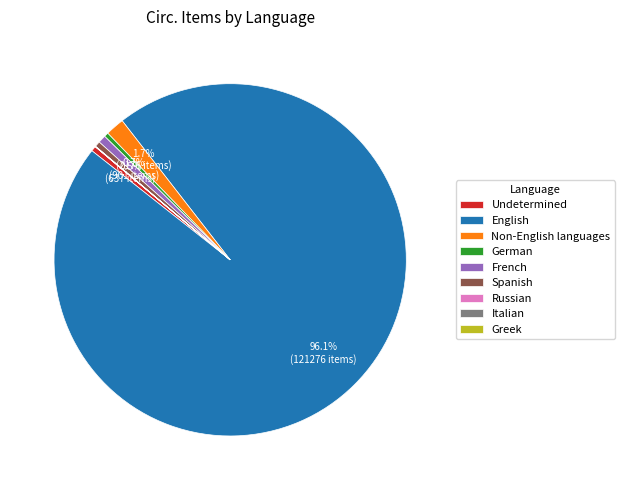

Does English account for over 50% of the chart?

Yes